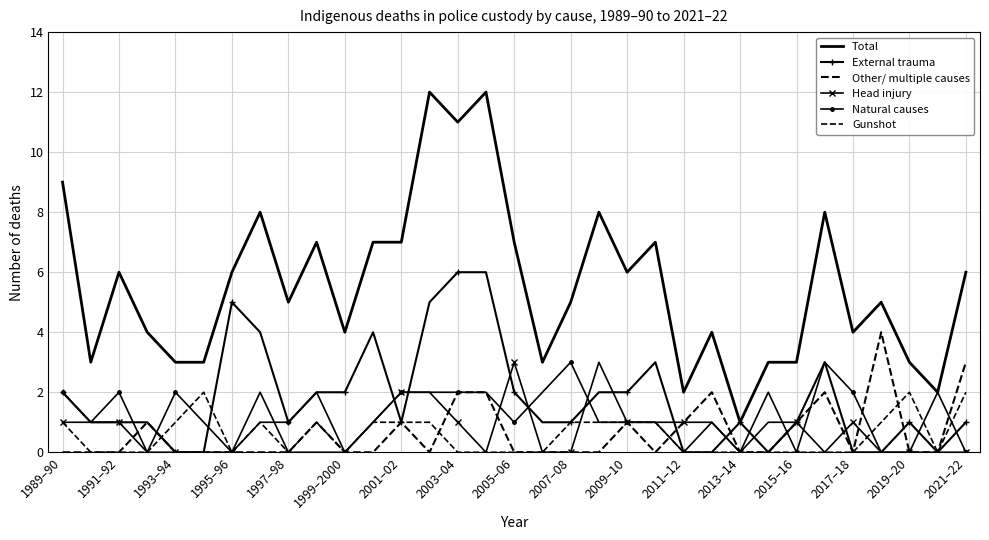

List the series in order of their peak value, highest first.

Total, External trauma, Other/ multiple causes, Head injury, Natural causes, Gunshot